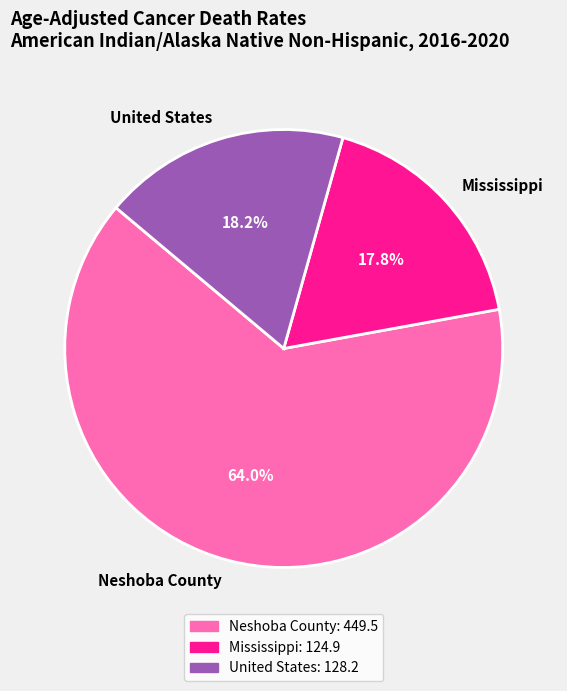

Is there a majority slice in this chart?

Yes